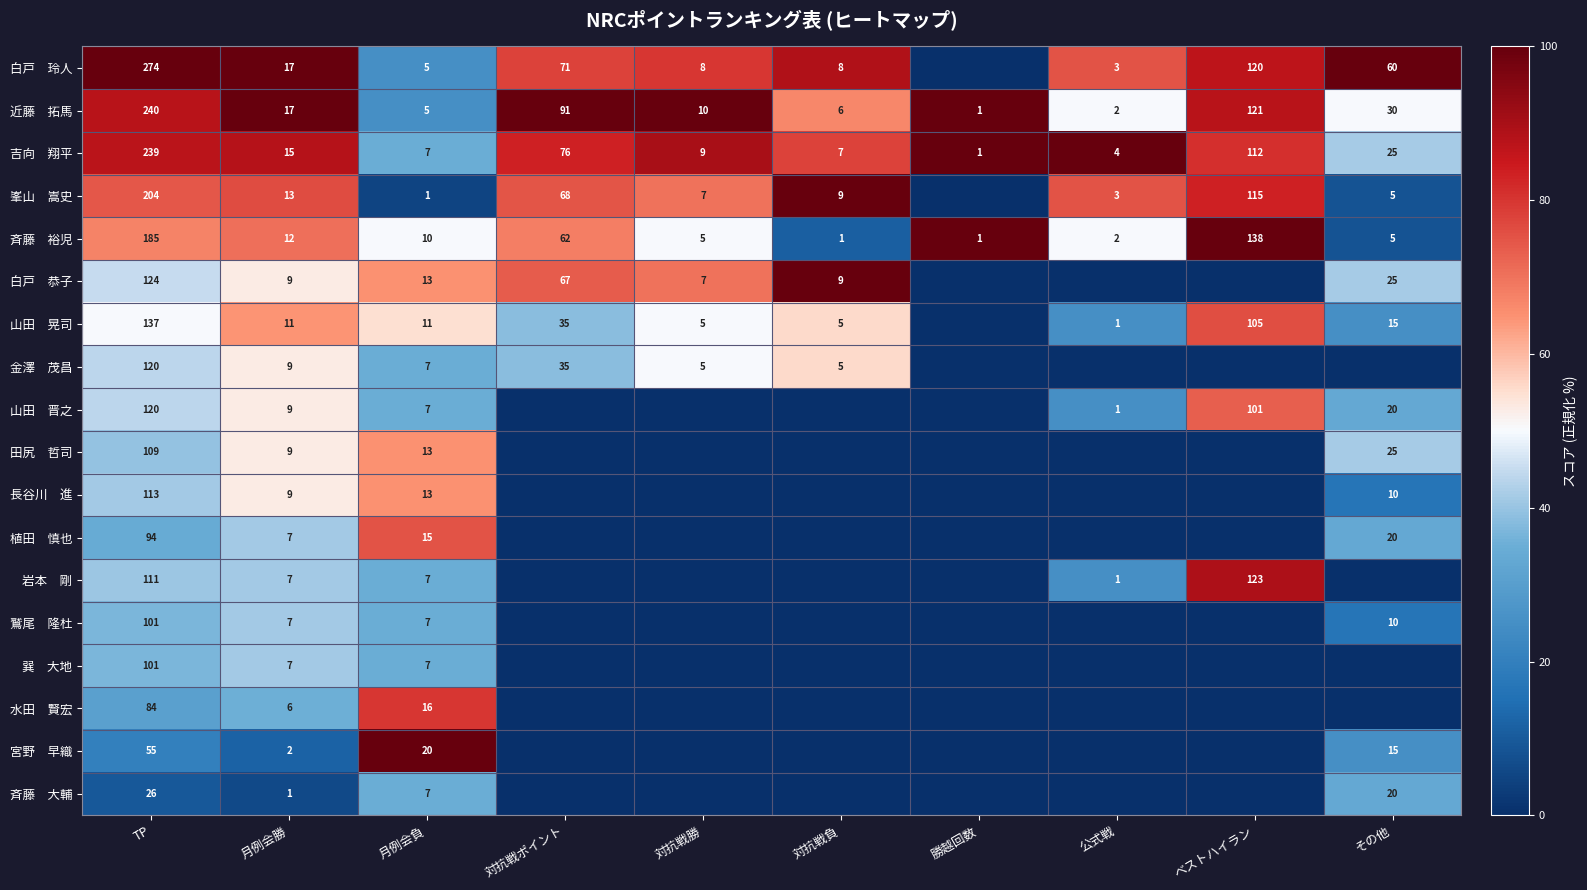

What is the difference between the highest and lowest values at 月例会勝?

16